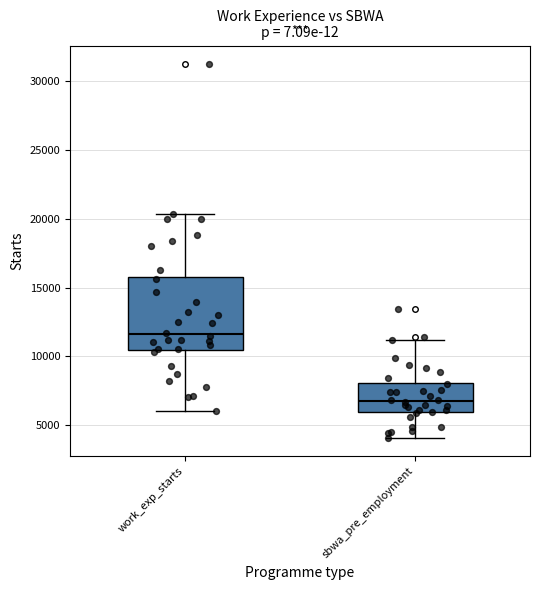

Which box has the highest median line?

work_exp_starts